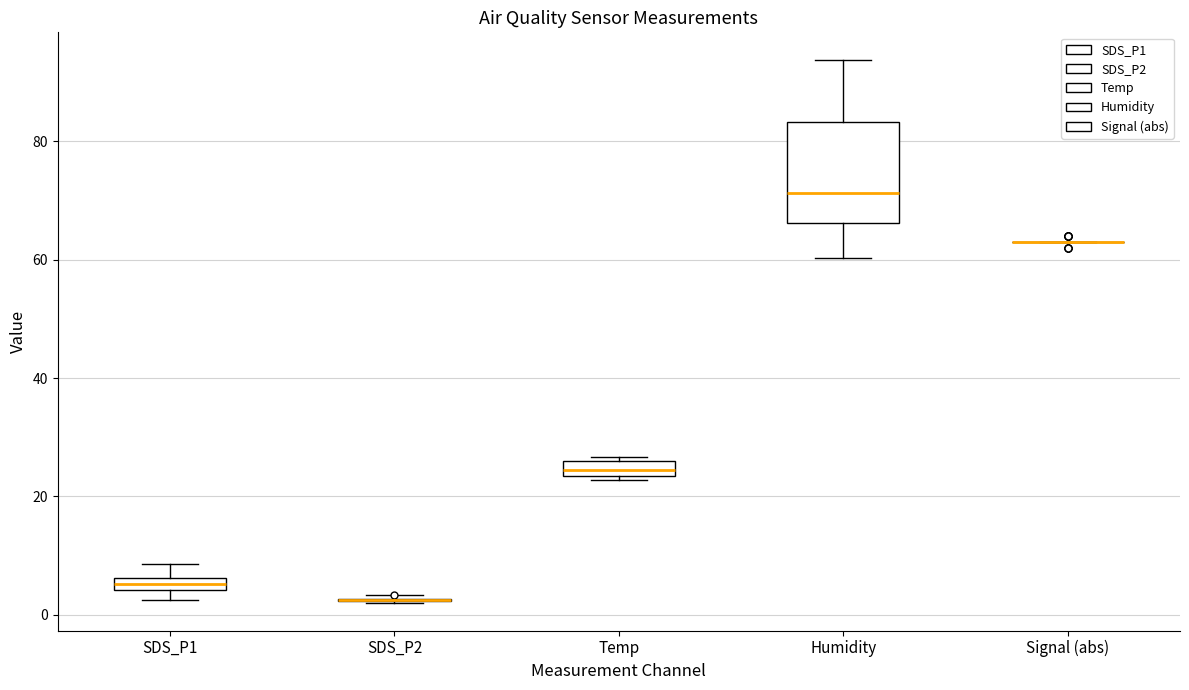

Which box is the tallest, from its lower edge to its upper edge?

Humidity